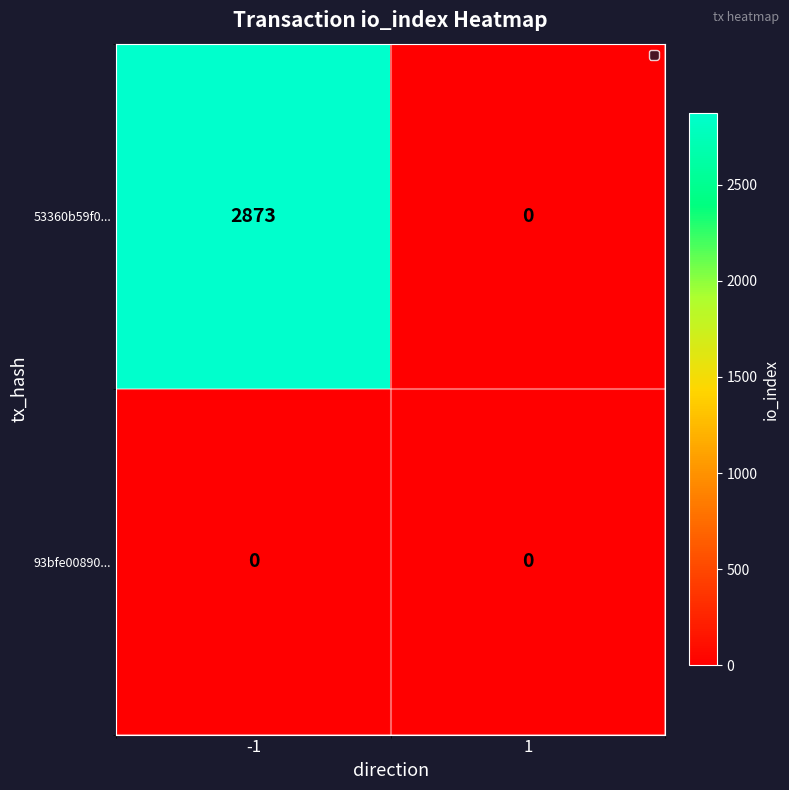

Which series has the largest total across all categories?

53360b59f0...